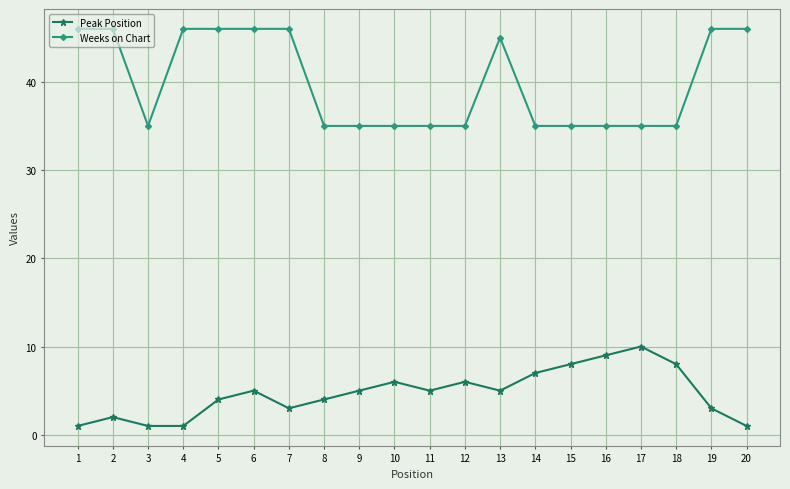

Is the value of Peak Position at 5 greater than the value of Weeks on Chart at 2?

No